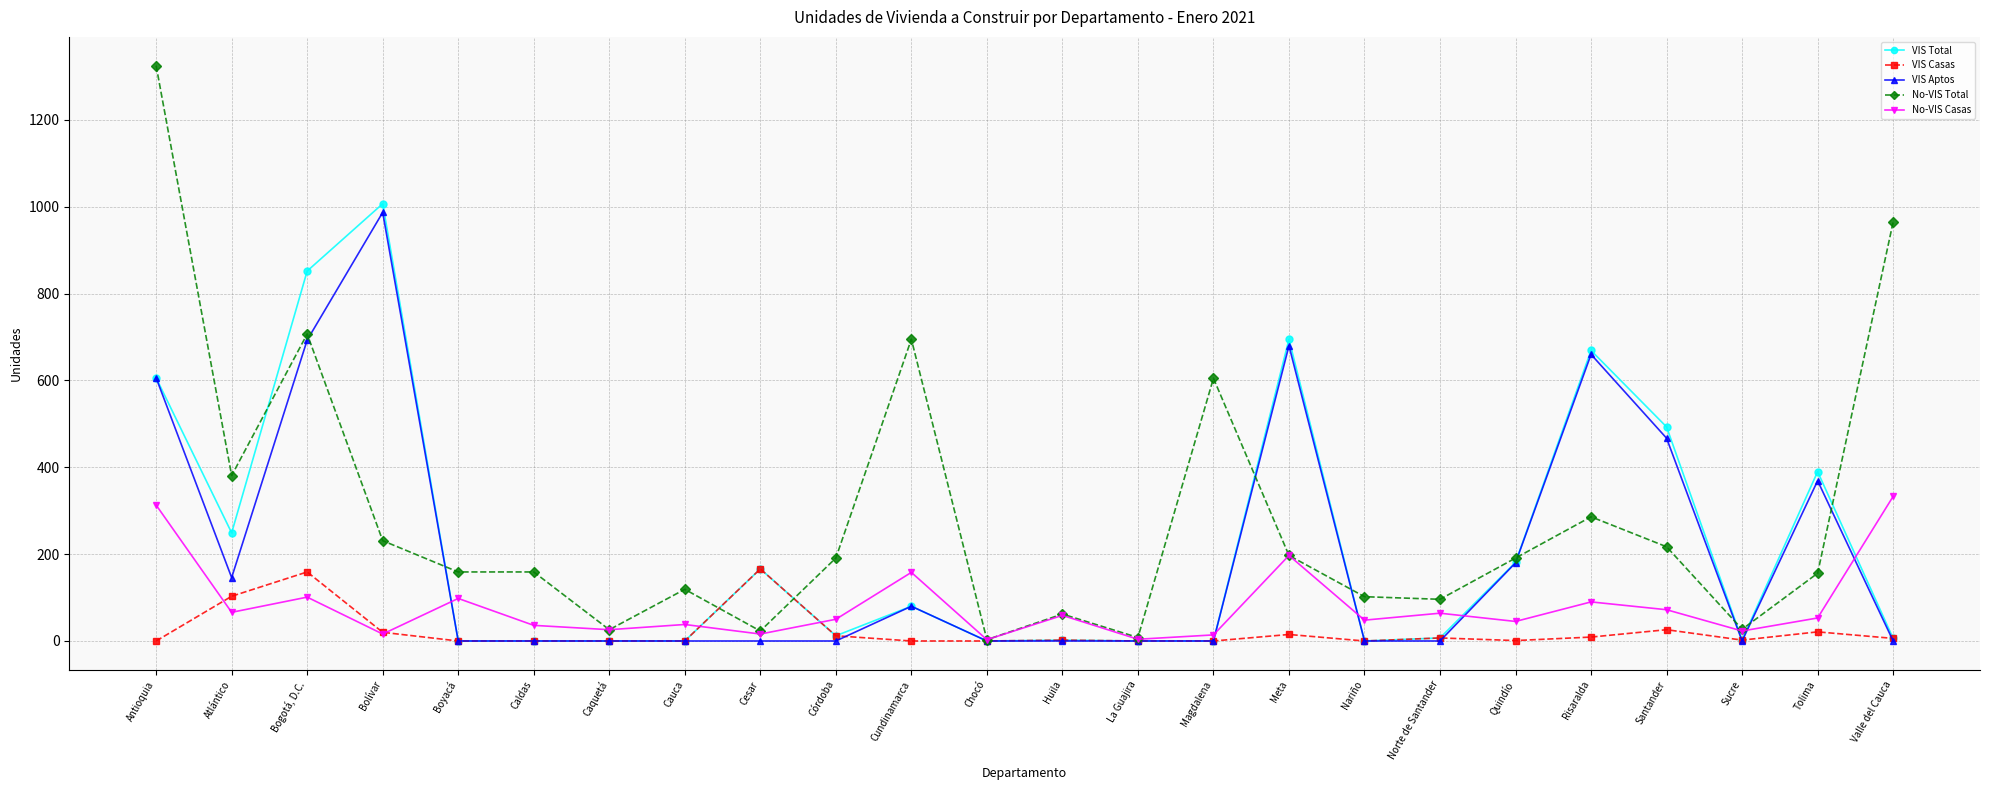

Which series has the widest spread of values?

No-VIS Total